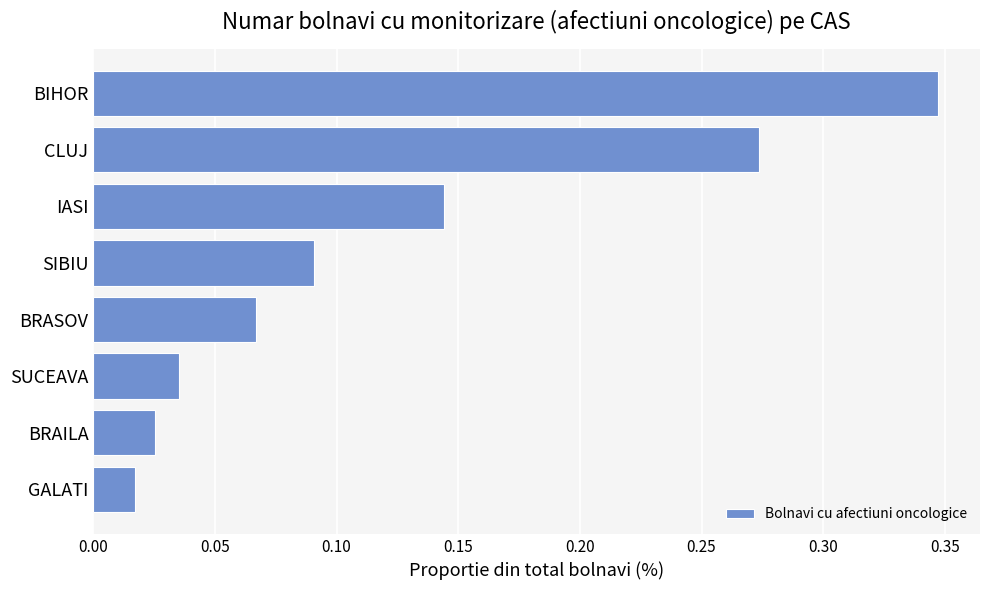

Which category has the lowest value across all series?

GALATI